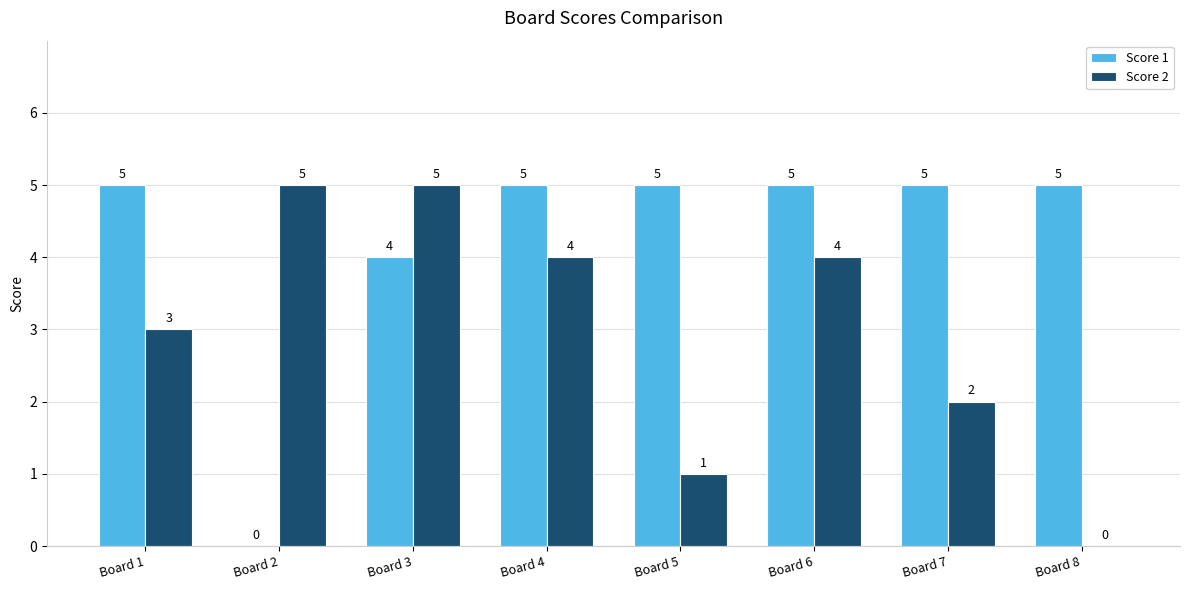

How many positive values does the Score 1 series have?

7